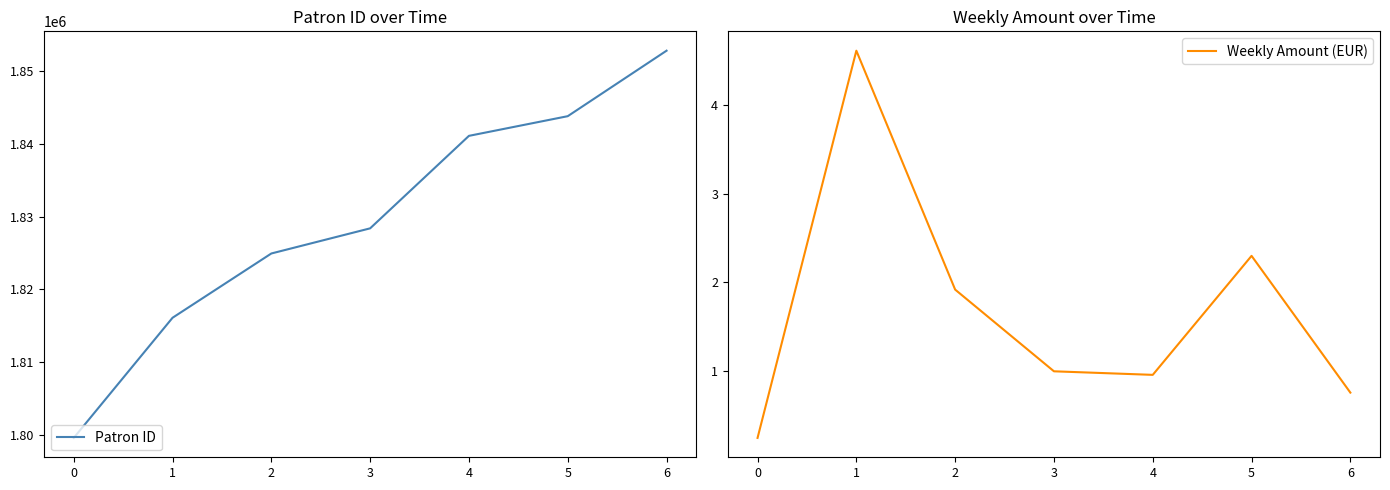

At 5, list the series in order from smallest to largest.

Weekly Amount (EUR), Patron ID